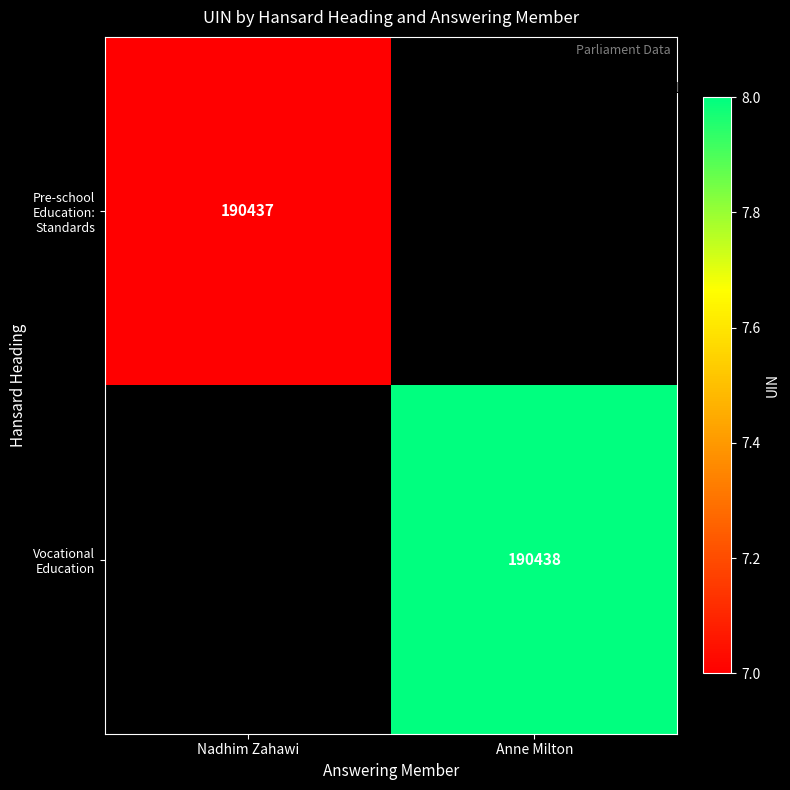

The value of Pre-school Education: Standards at Nadhim Zahawi is 190437. True or false?

True